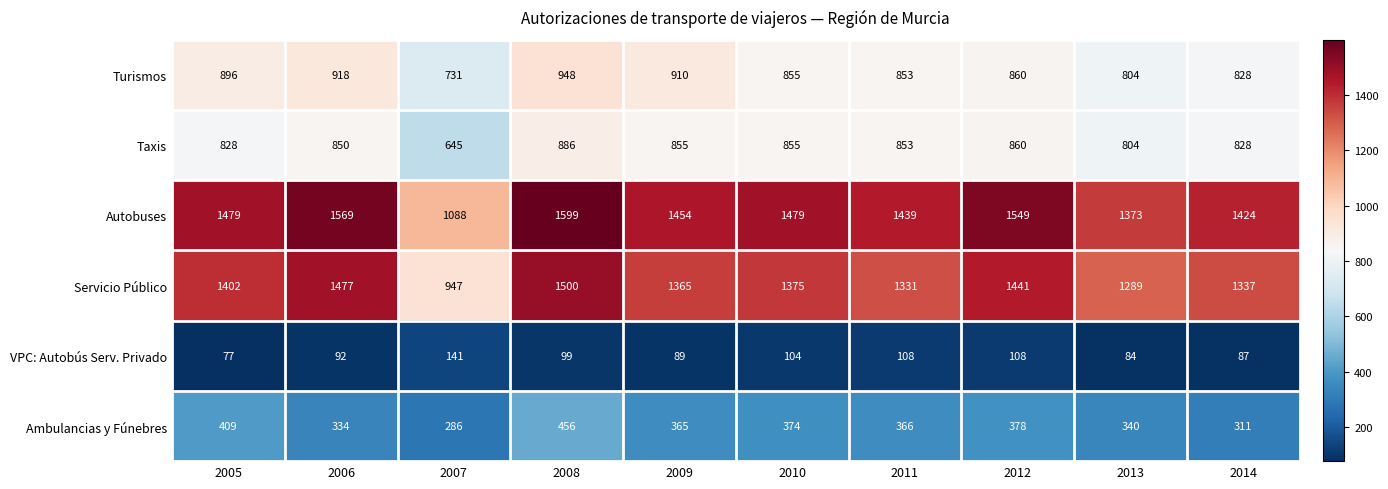

Is it true that Turismos equals 731 at 2007?

True